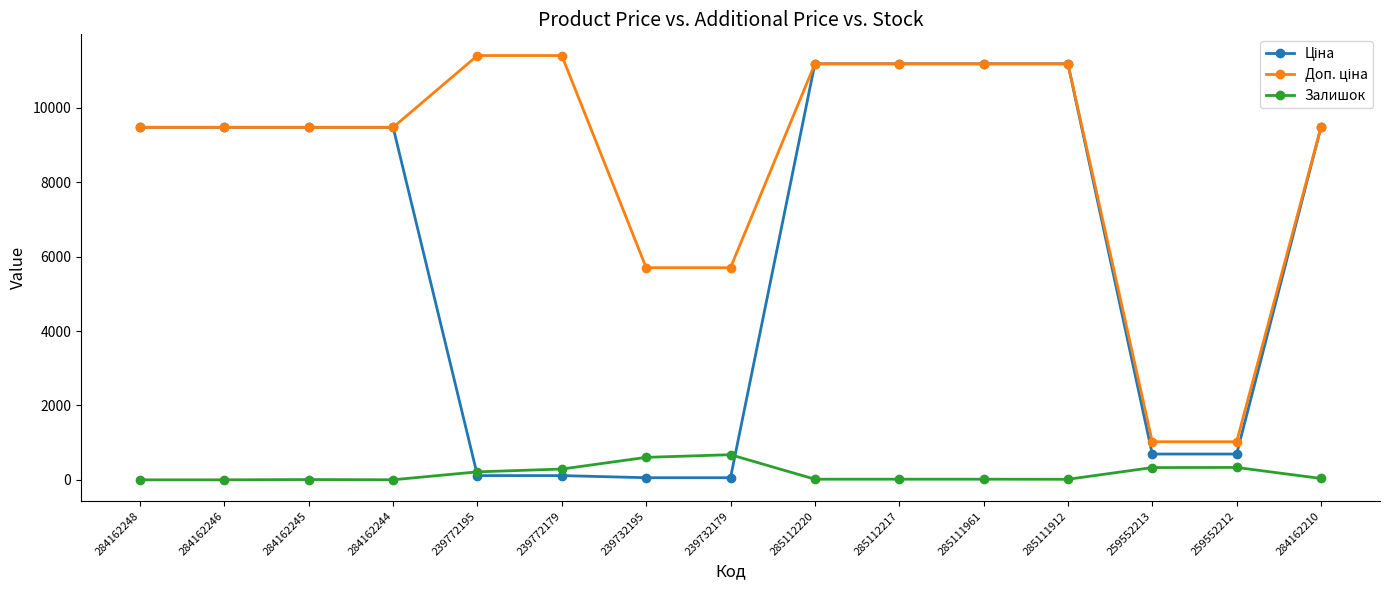

At how many categories does at least one series exceed 1386?

13